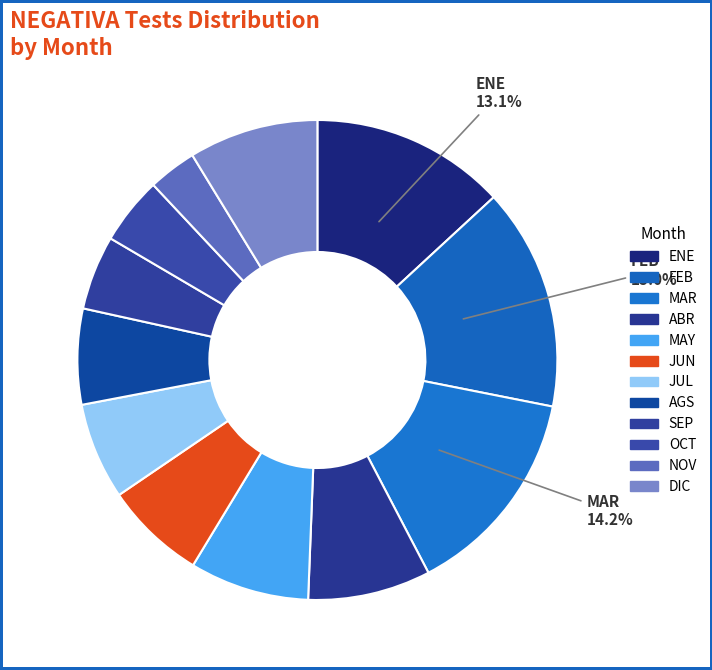

Is it true that MAY is 16% of the pie?

False